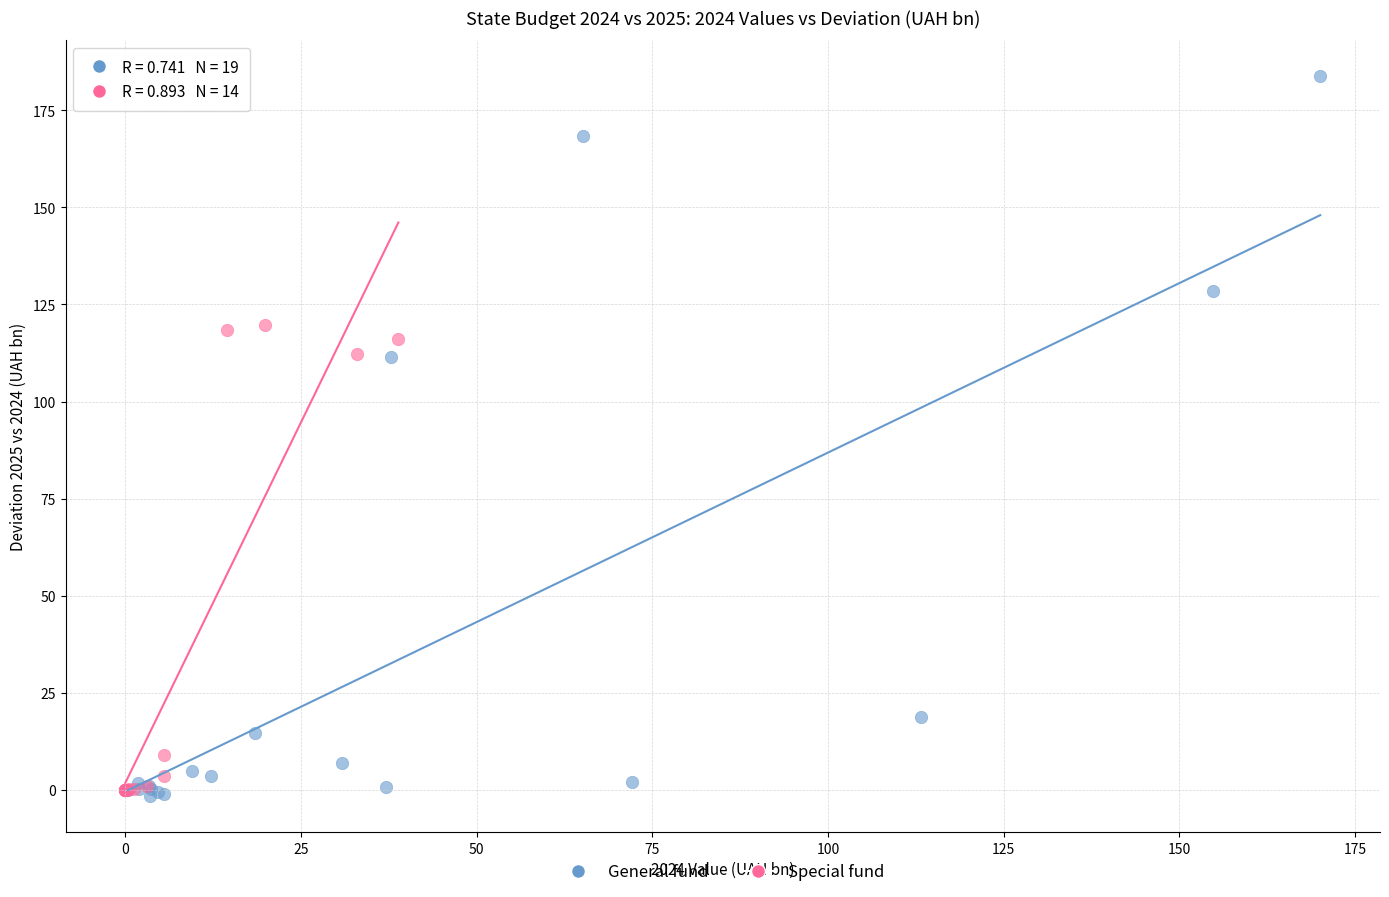

Which series has the widest spread of Y values?

General fund